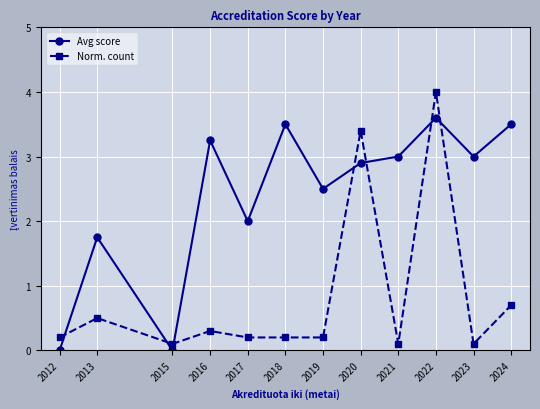

Rank the series at 2022 from highest to lowest value.

Norm. count, Avg score